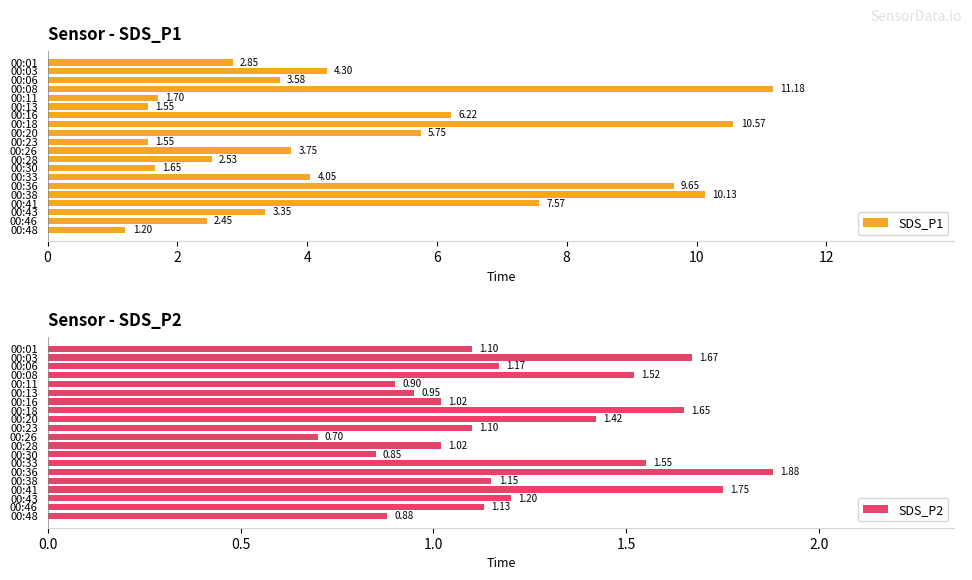

What is the sum of the SDS_P1 values at 00:01 and 00:41?

10.4